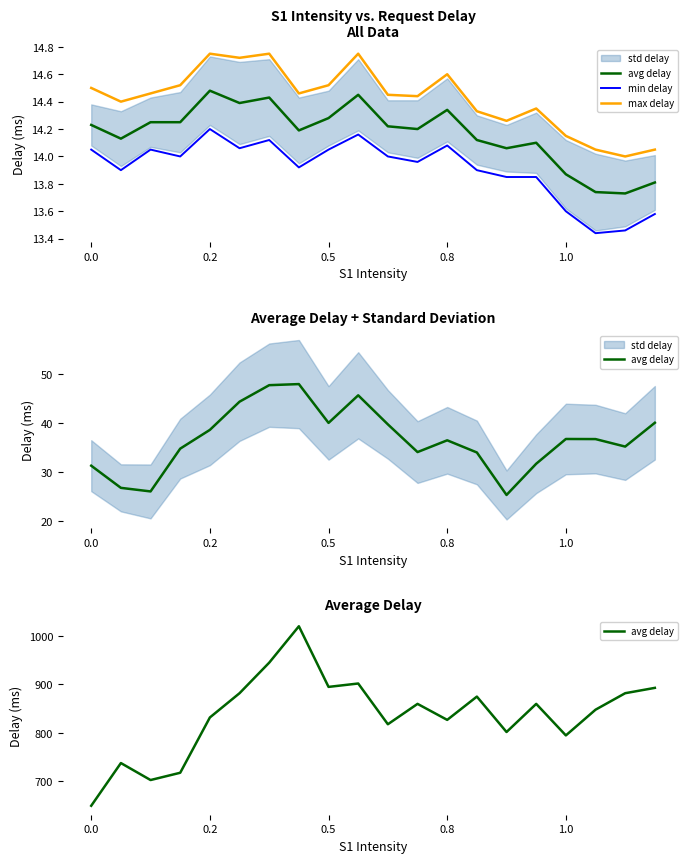

True or false: min delay and max delay intersect in this chart.

False